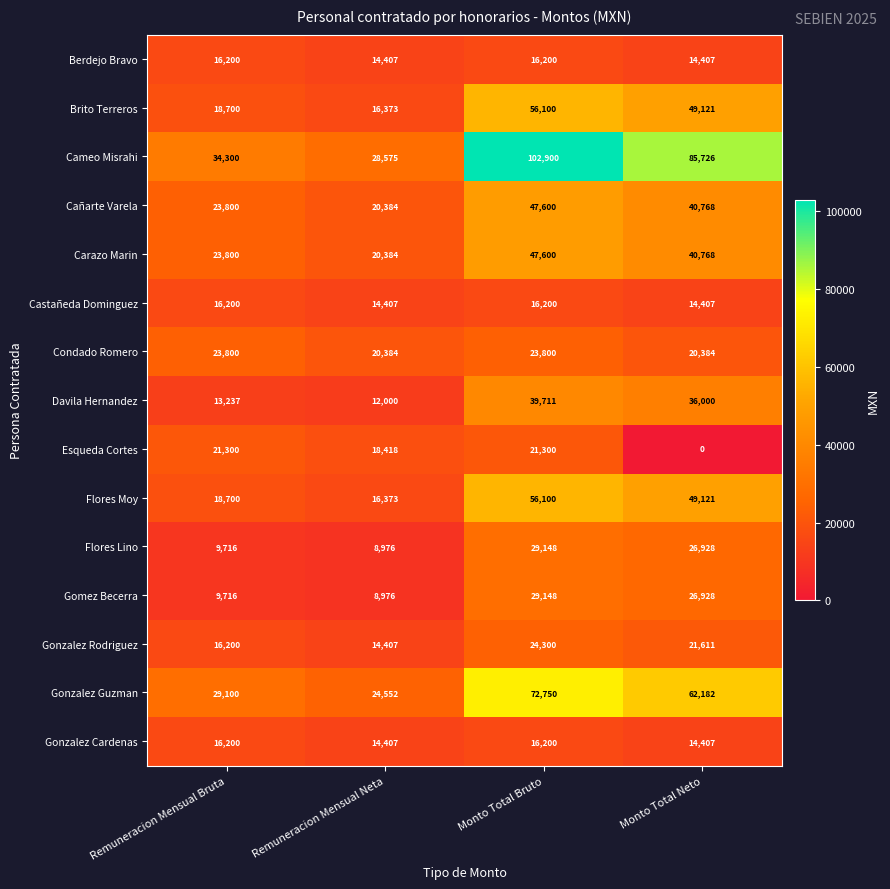

What is the sum of the Gomez Becerra values at Monto Total Neto and Remuneracion Mensual Bruta?

36644